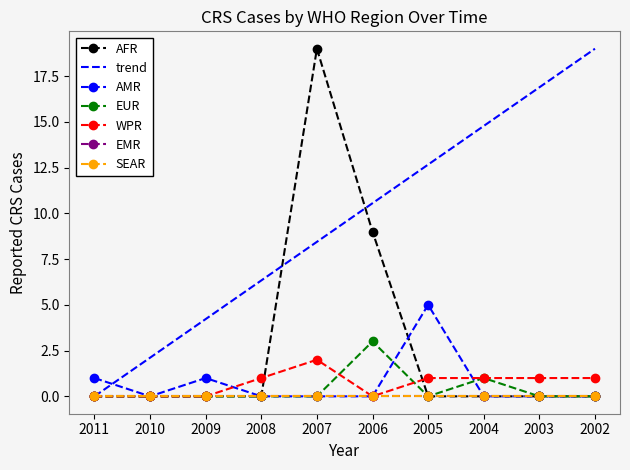

The value of EUR at 2009 is 0. True or false?

True